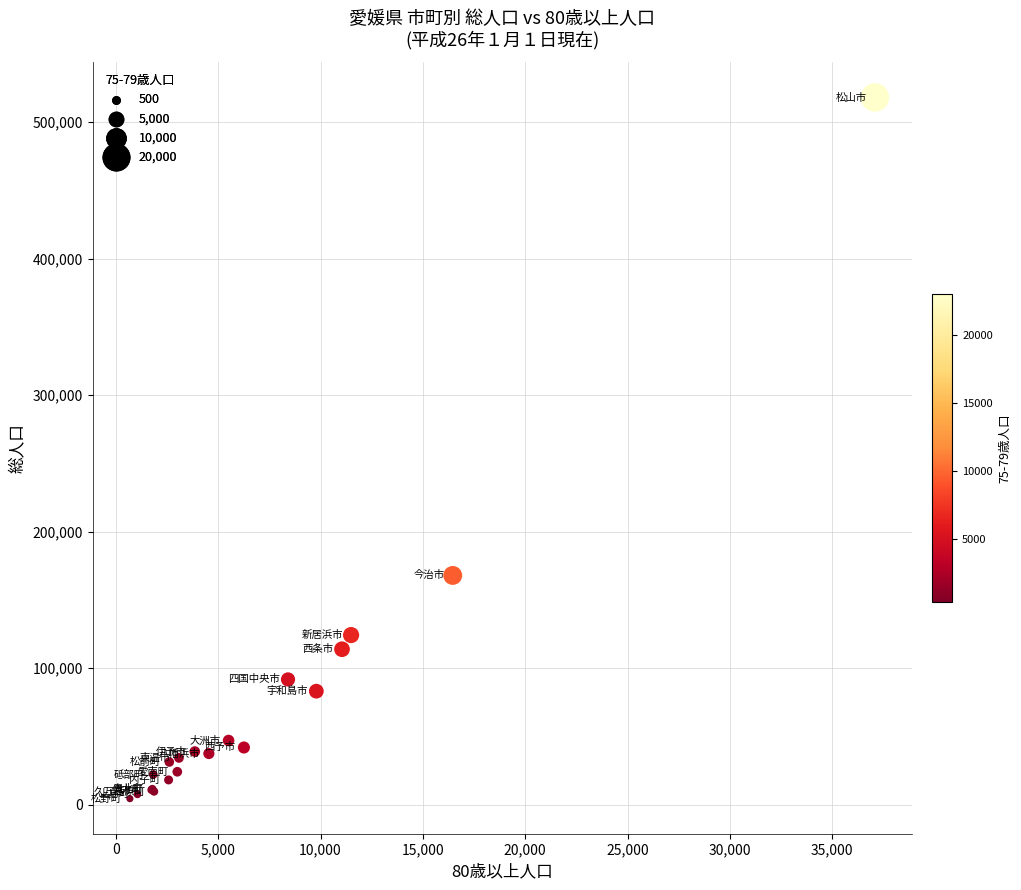

What Y value in the scatter plot is closest to 261186?

167872